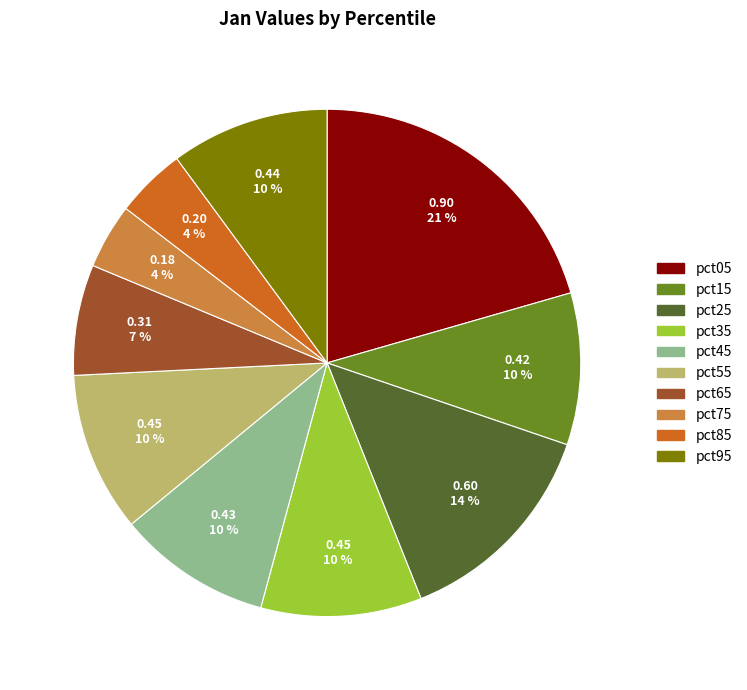

Is it true that pct25 is 1% of the pie?

False